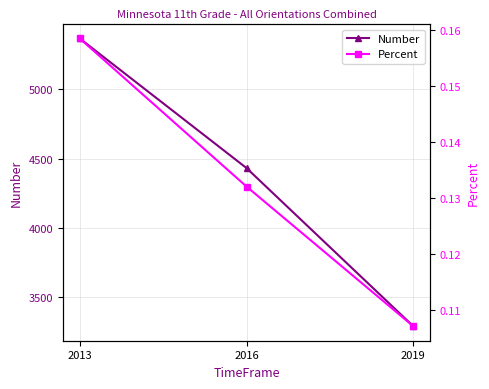

List the labels in order of Percent value, smallest first.

2019, 2016, 2013